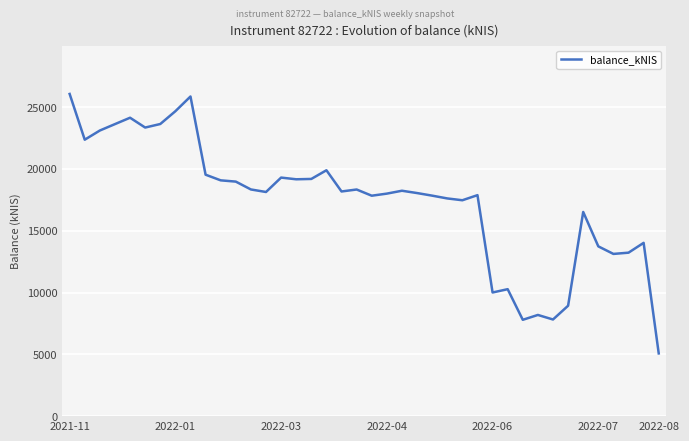

Is this an area chart (filled region under the line)?

No